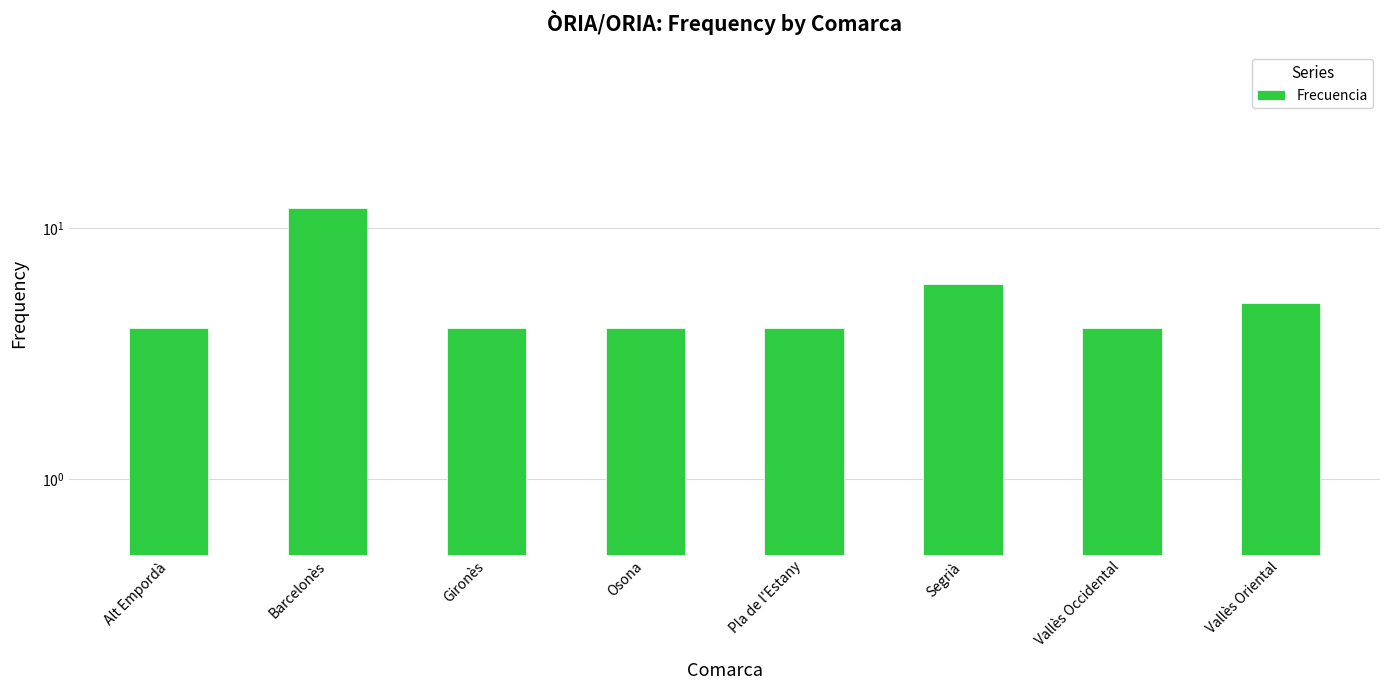

Rank the categories by value from highest to lowest.

Barcelonès, Segrià, Vallès Oriental, Alt Empordà, Gironès, Osona, Pla de l'Estany, Vallès Occidental